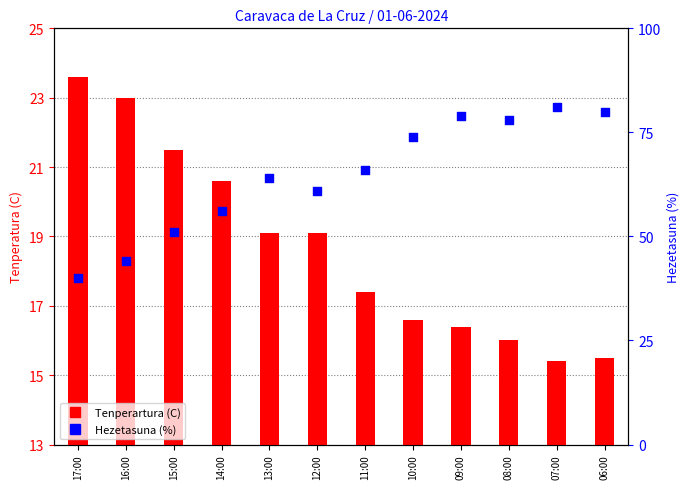

Which series has the largest total across all categories?

Hezetasuna (%)